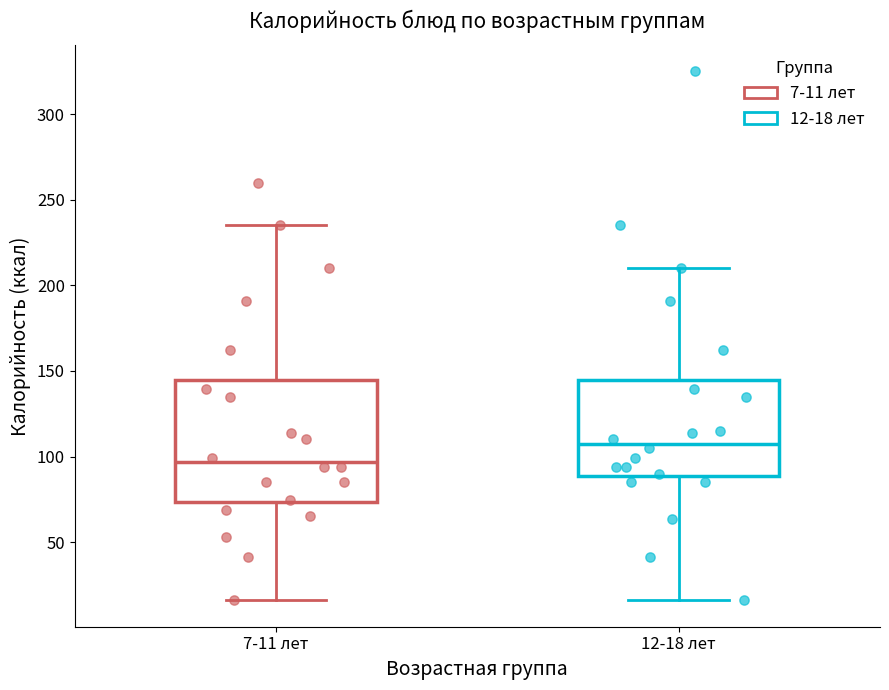

Comparing the boxes themselves (not the whiskers), which one is the tallest?

7-11 лет